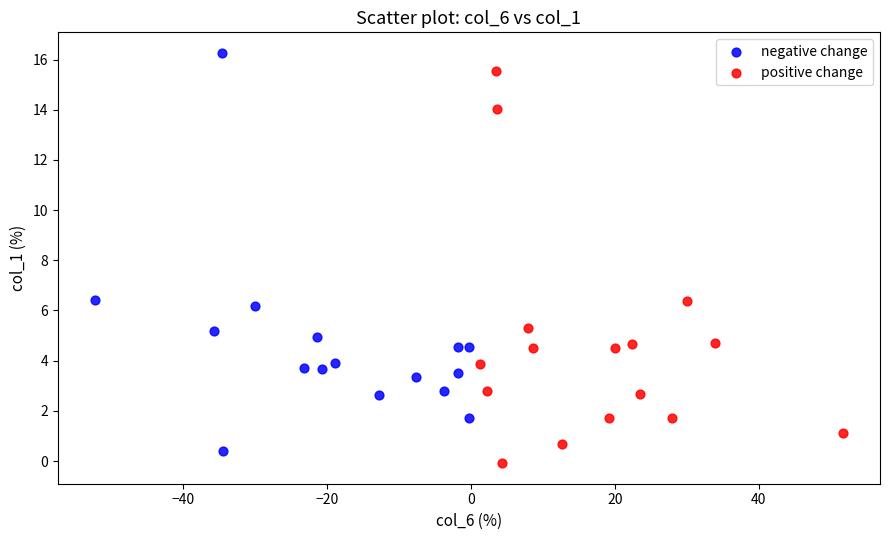

What are all the series names shown in the legend?

negative change, positive change